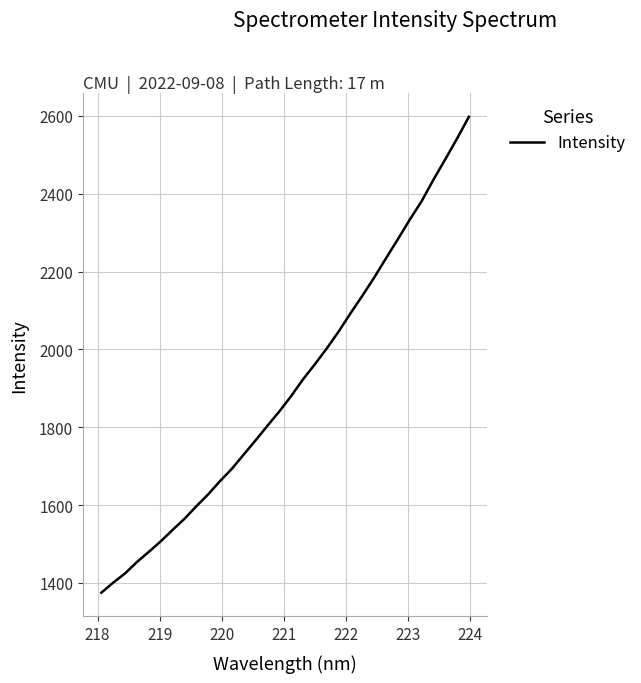

What is the difference between the maximum and minimum values?

1222.7